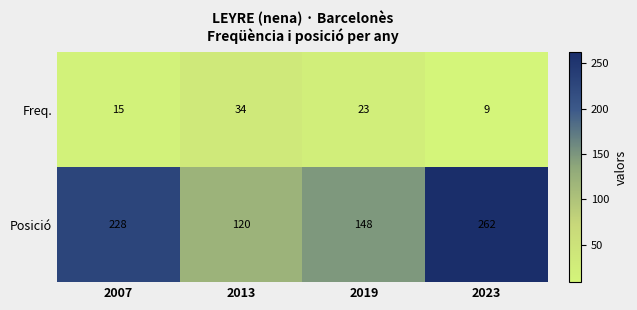

What is the sum of all Posició values?

758